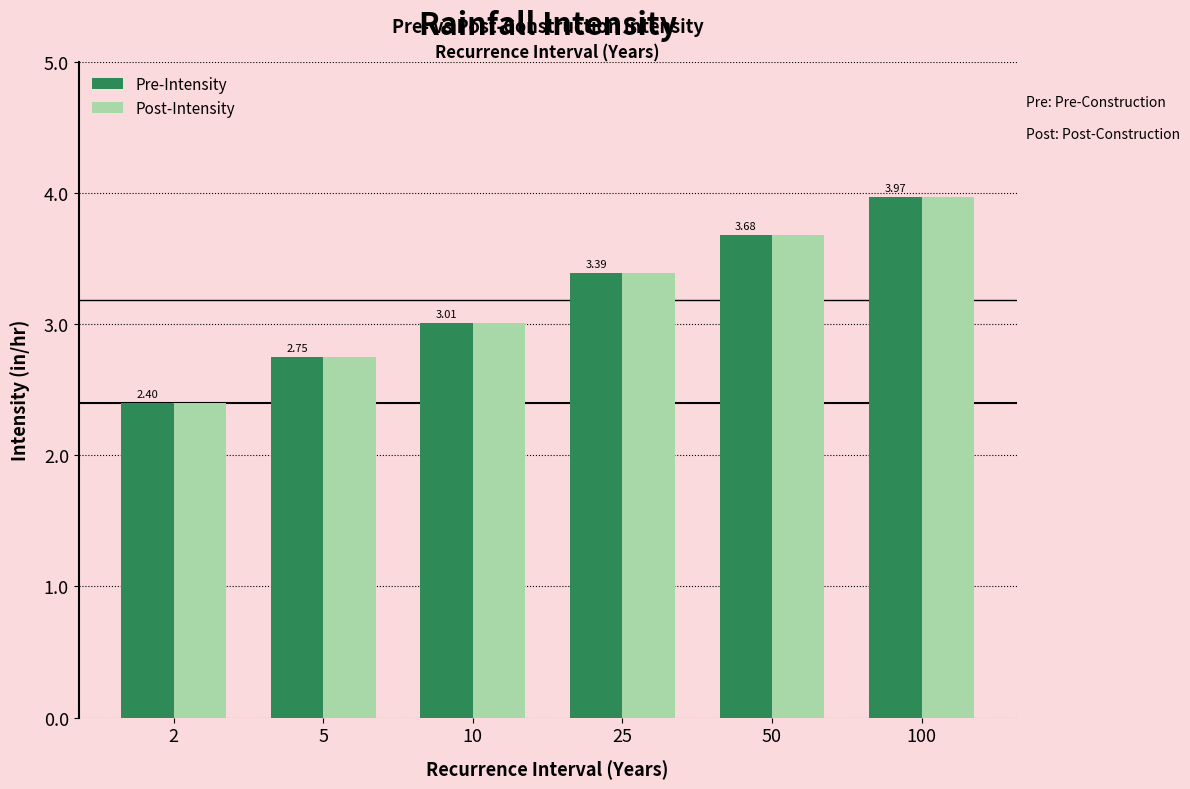

What is the total value across all series at 25?

6.8